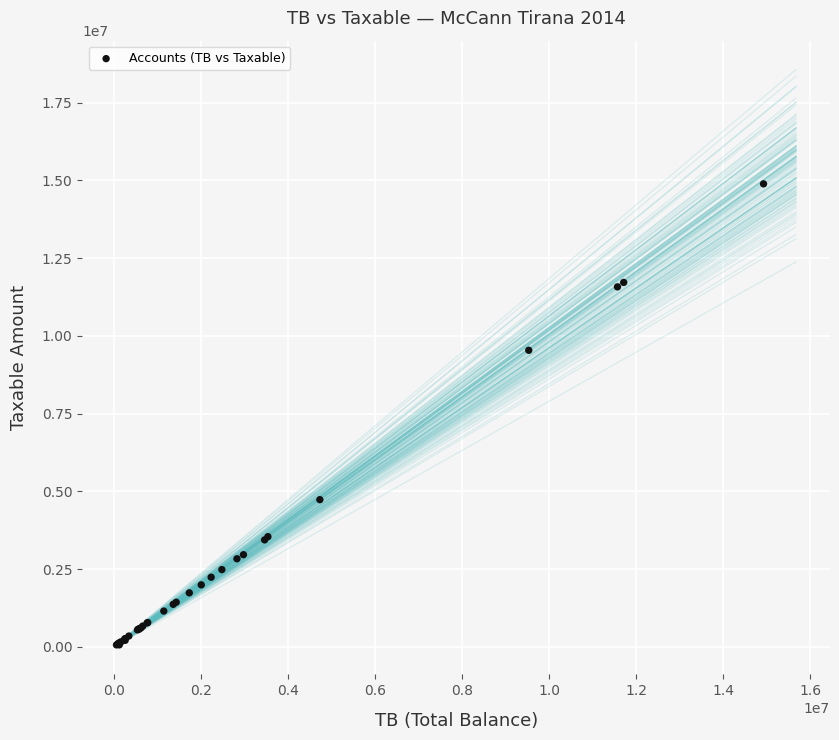

What Y value in the scatter plot is closest to 7474794?

9536057.6